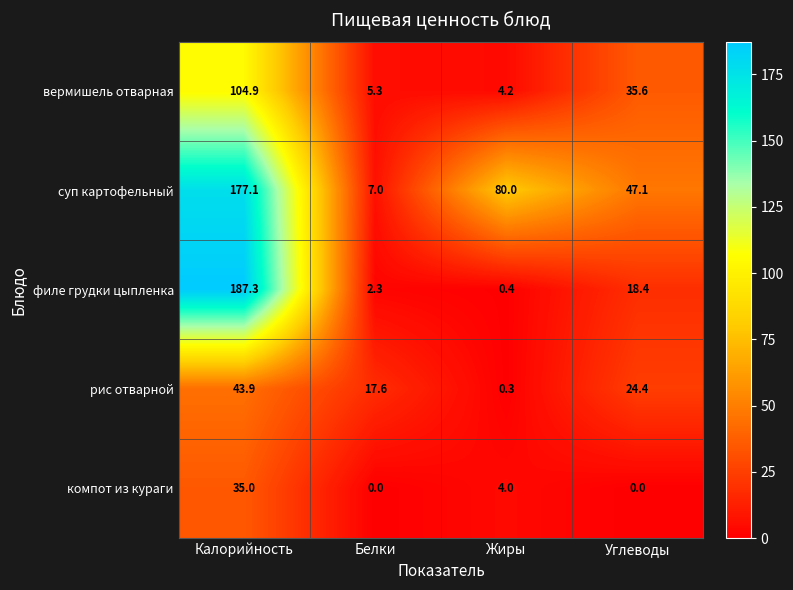

Count the number of data series in this chart.

5